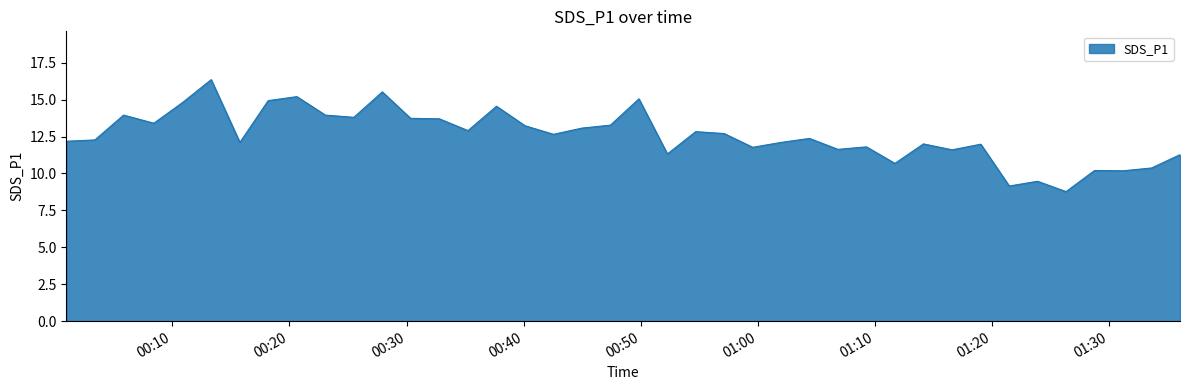

What is the minimum value shown in the chart?

8.8